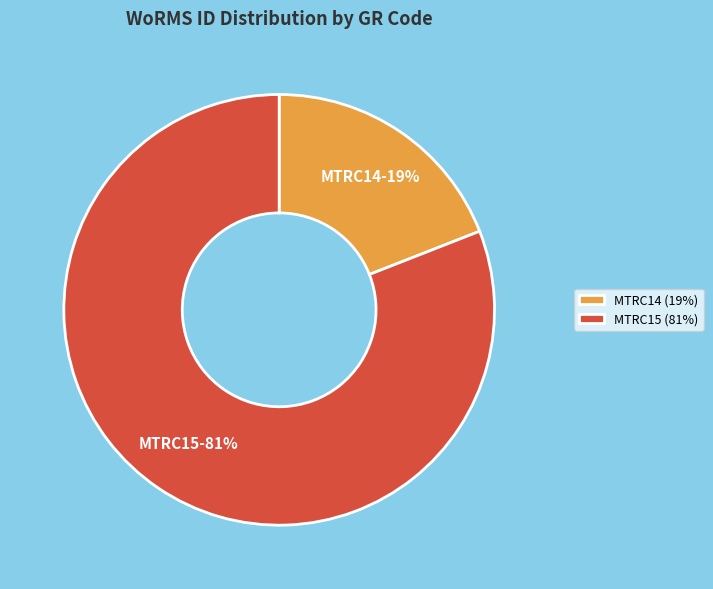

True or false: MTRC14 accounts for 28% of the total.

False